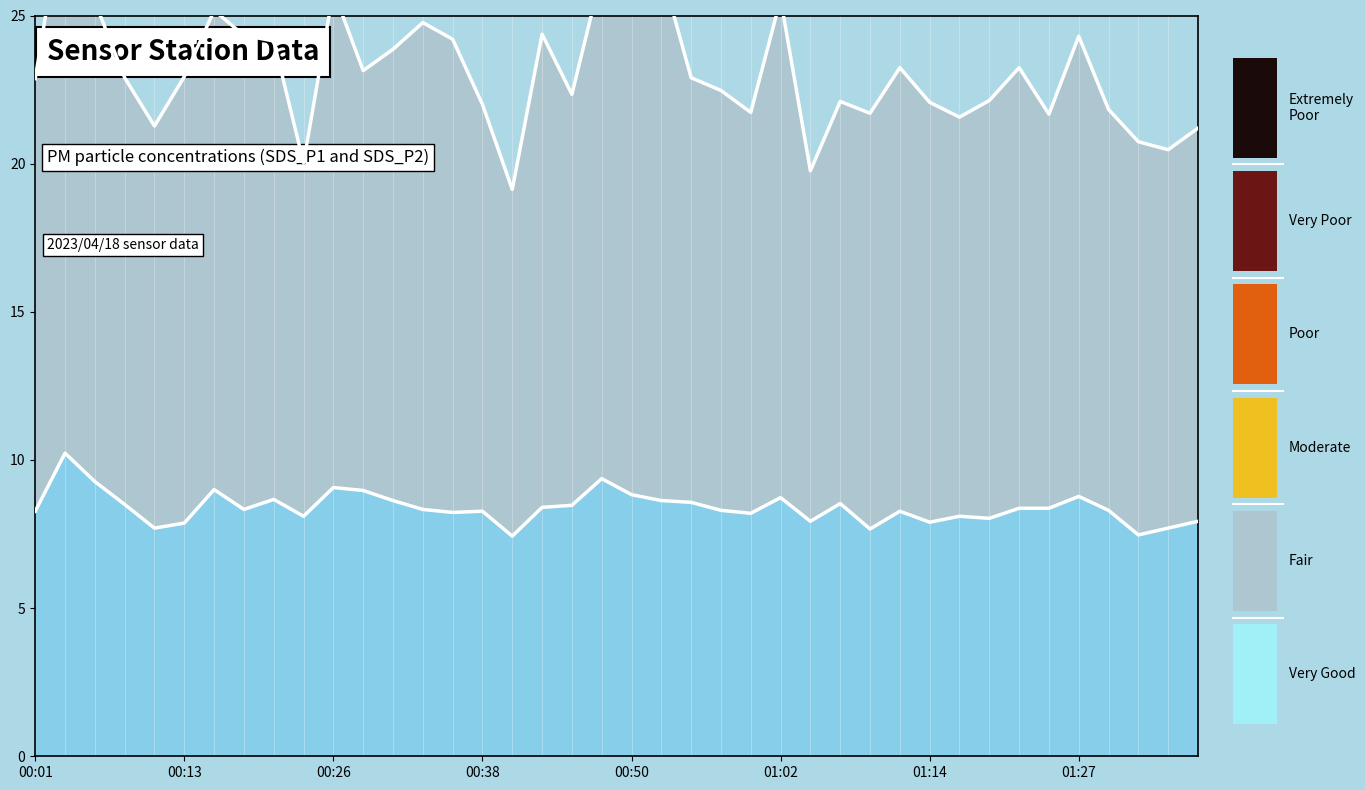

The SDS_P2 series shows 4.2 at 00:50. True or false?

False